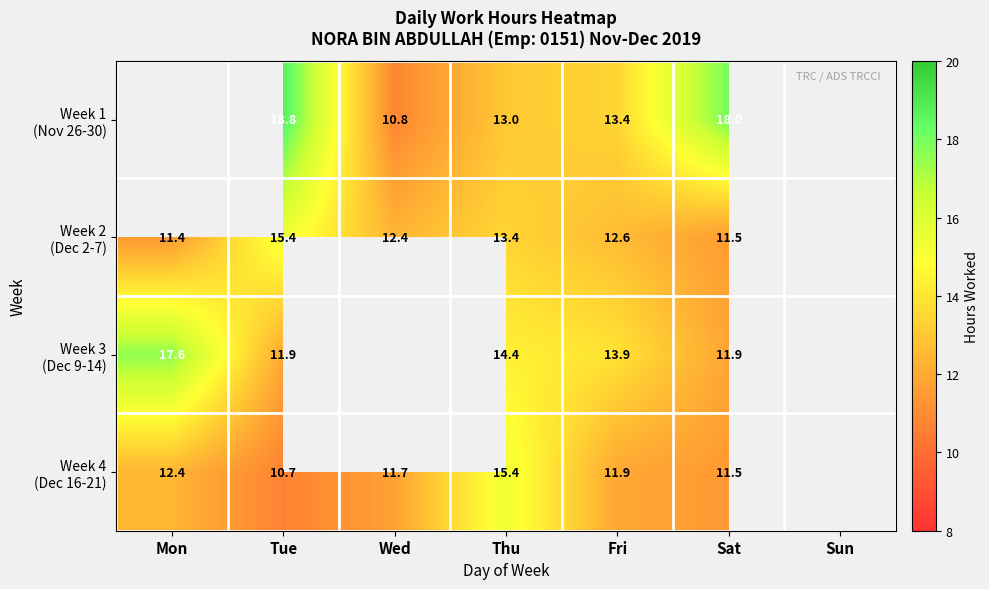

What is the difference between the highest and lowest values at Fri?

2.0